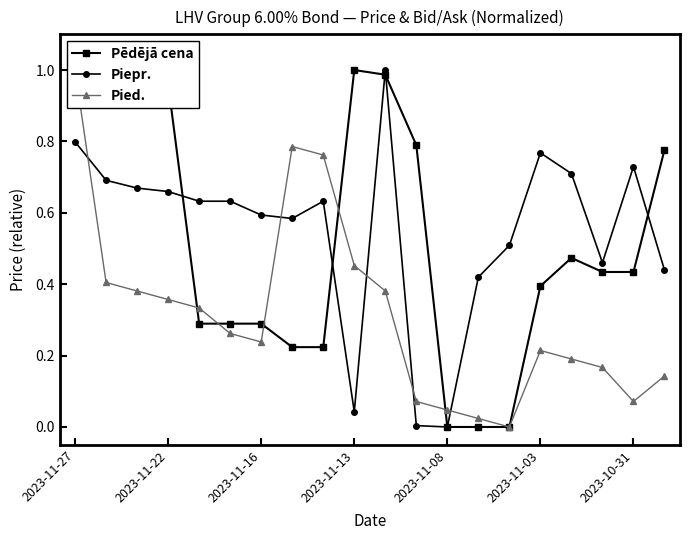

At how many categories does at least one series exceed 0?

20